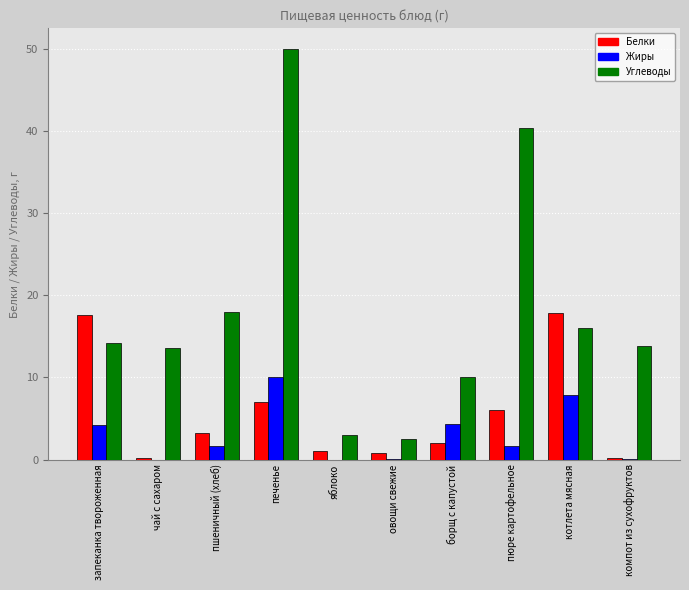

How many data points in Жиры are above 1?

6